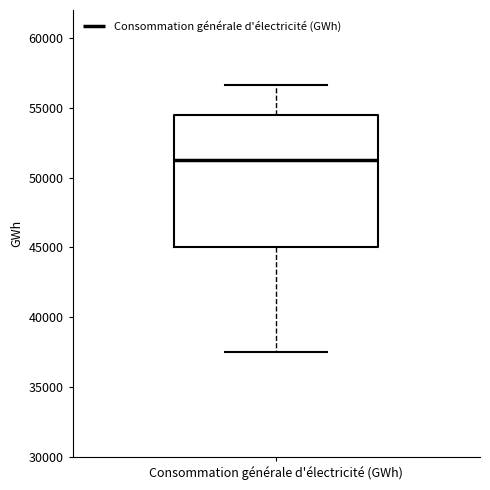

Transcribe this box plot: give where the median line is, the range the box spans, and where the two whiskers end, as read against the y-axis. The values are not printed on the chart, so give them approximately, as read against the axis.

median 51000, box 45000 to 54500, whiskers 37500 to 56500